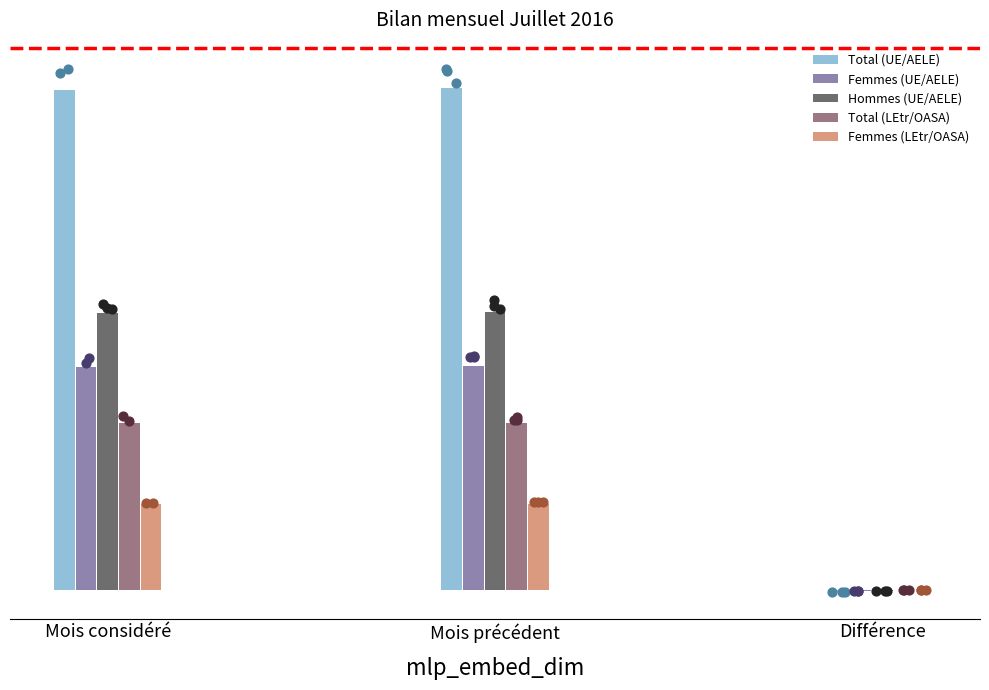

Which series has the largest total across all categories?

Total (UE/AELE)